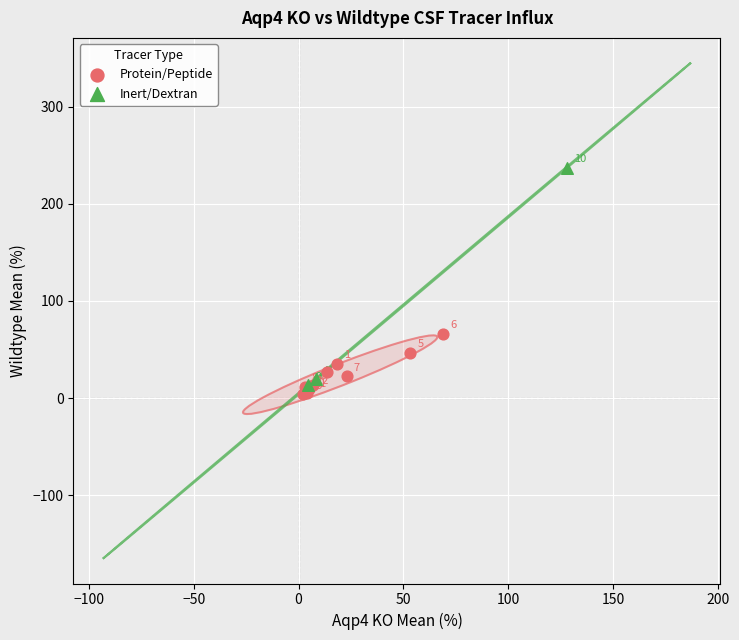

Which series has the largest Y range (max minus min)?

Inert/Dextran